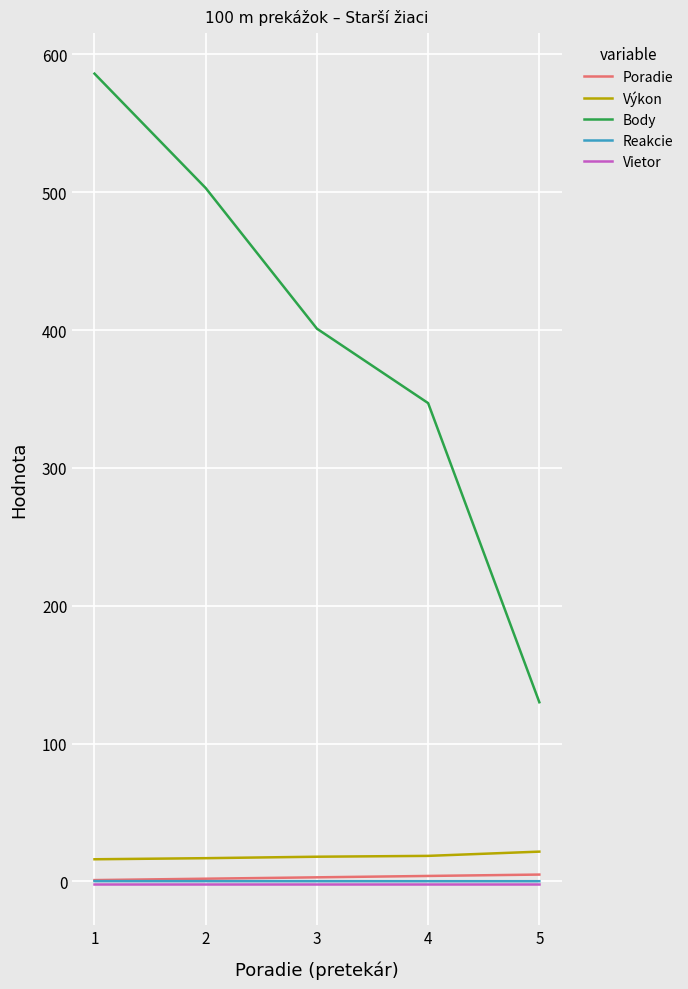

What is the total value across all series at 1?

601.4